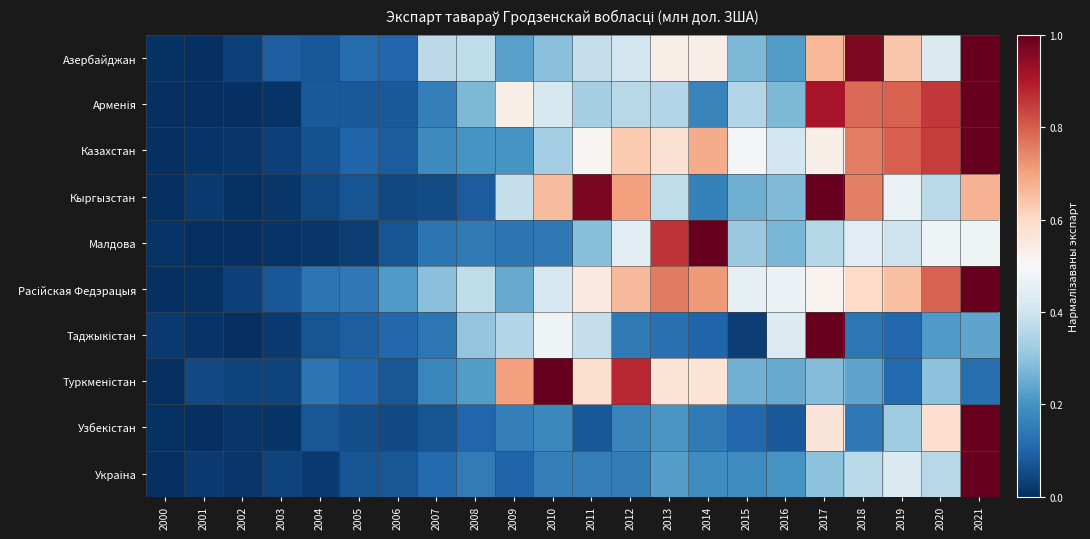

Rank the series at 2000 from lowest to highest value.

Арменія, Казахстан, Кыргызстан, Расійская Федэрацыя, Туркменістан, Украіна, Азербайджан, Узбекістан, Малдова, Таджыкістан